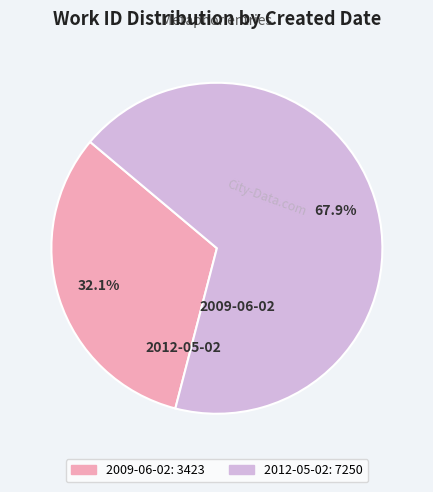

What is the change in value from 2009-06-02 to 2012-05-02?

+3827